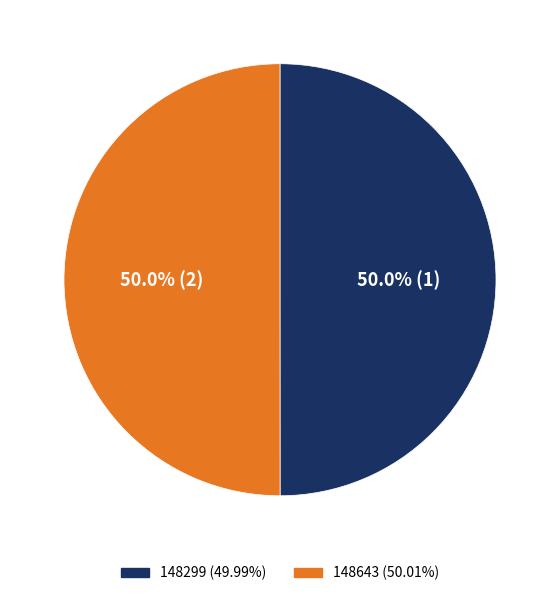

What is the ratio of the value at 148643 to the value at 148299?

1.0